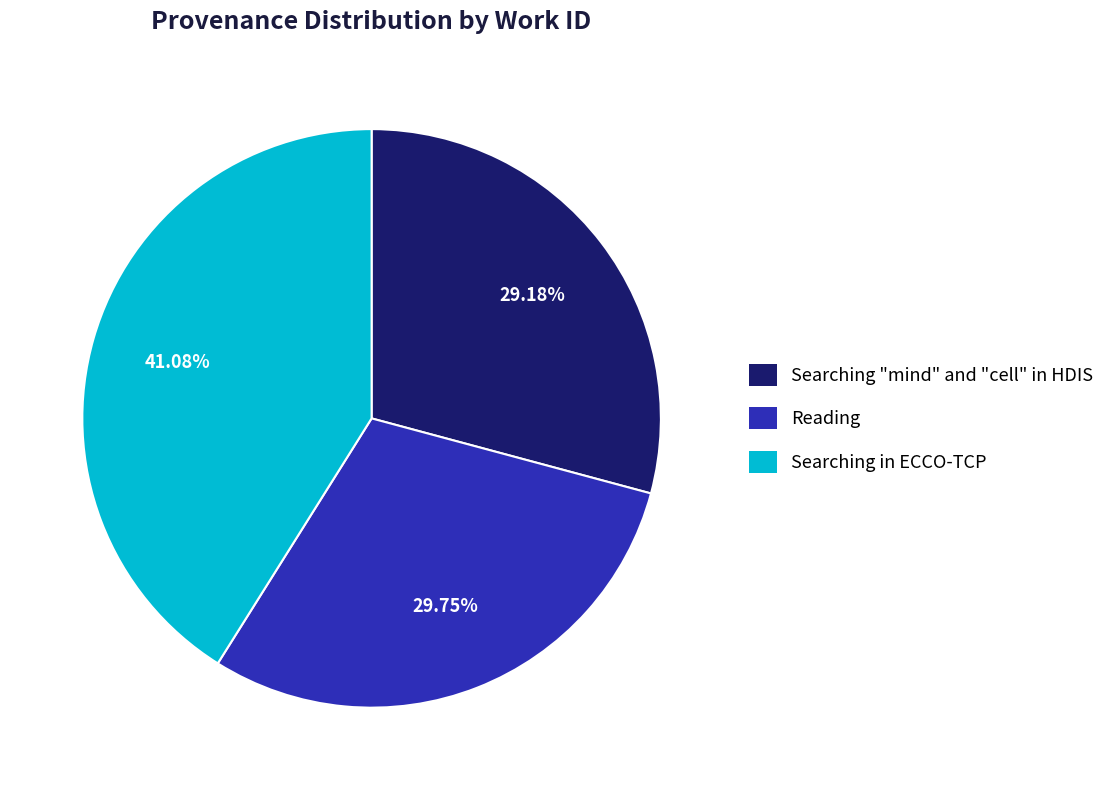

What is the total percentage of Reading and Searching "mind" and "cell" in HDIS?

58.9%